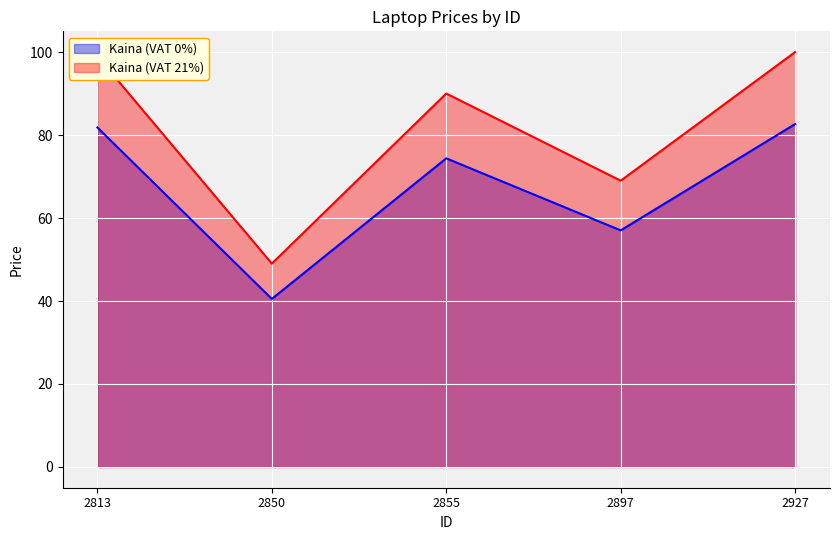

How many lines are shown in the chart?

2